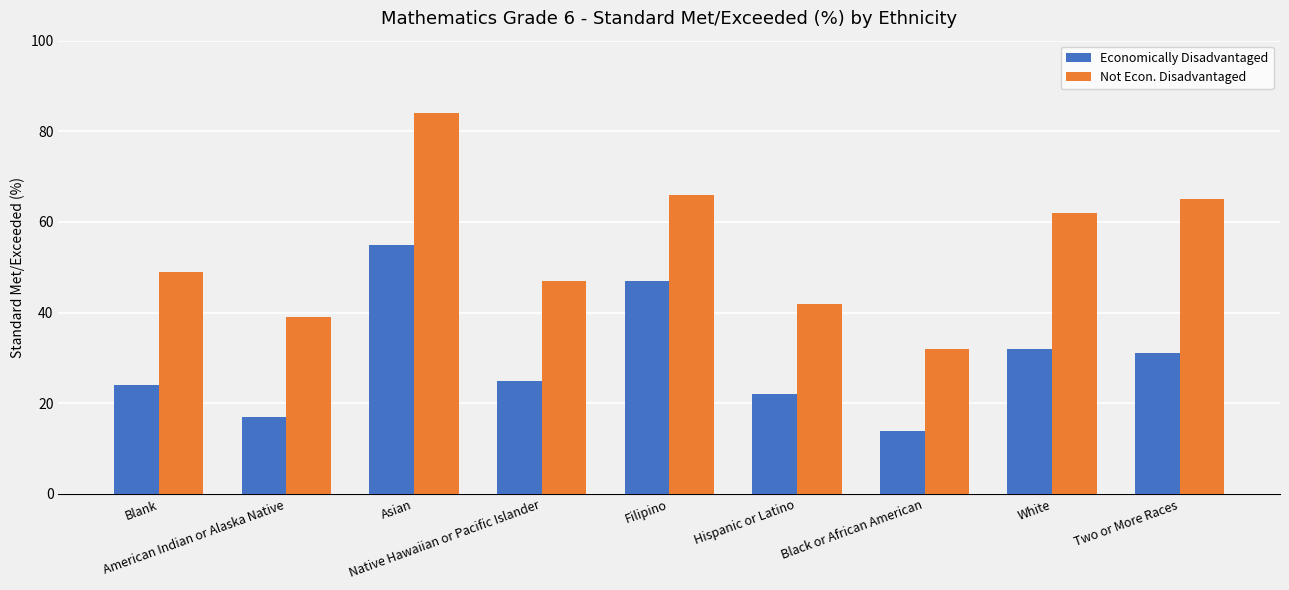

How many bars are there in each group?

2